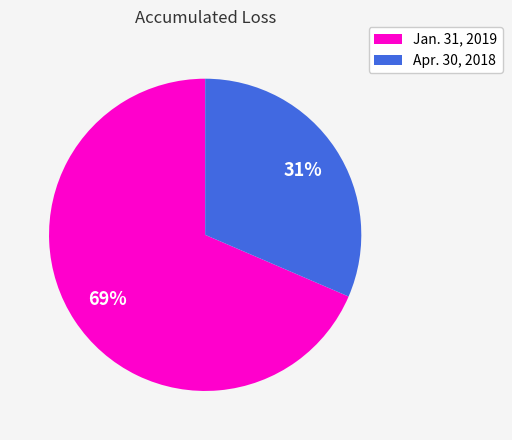

To the nearest percent, what is the average slice percentage?

50%